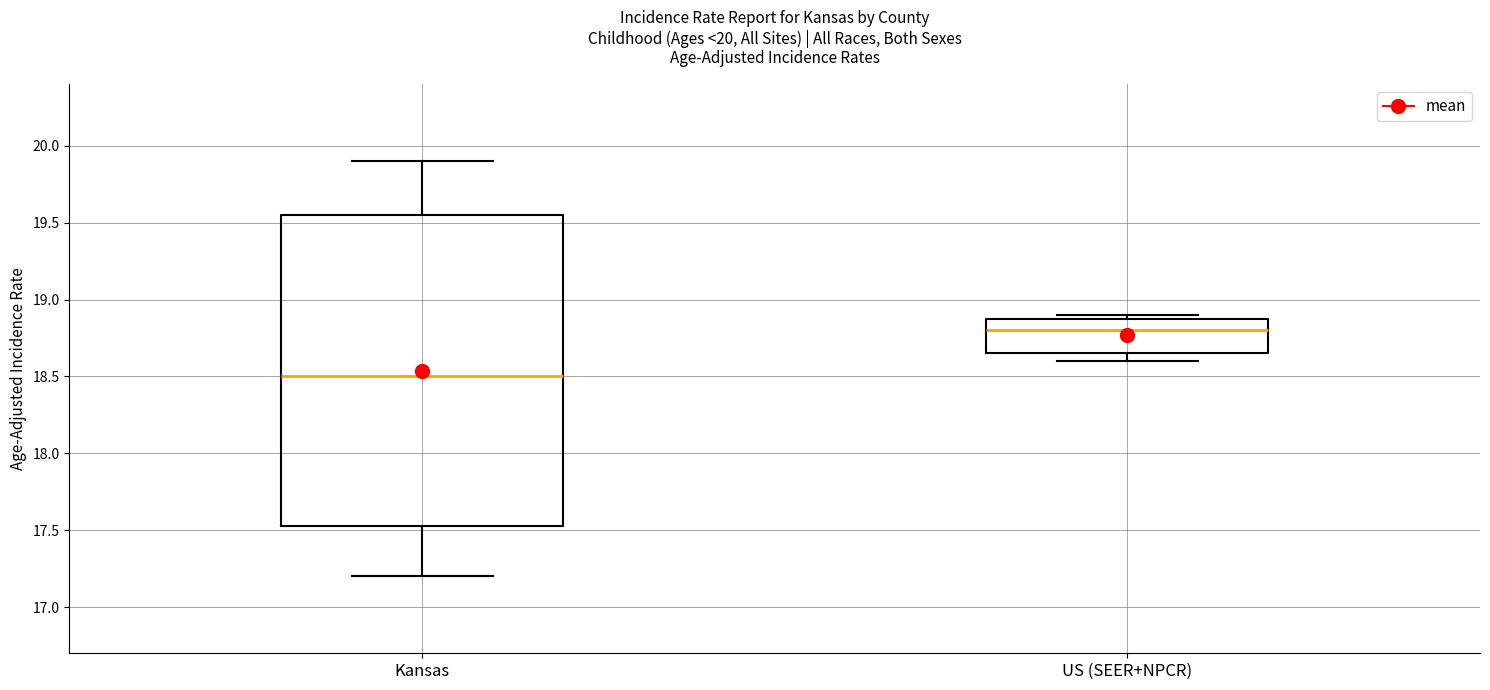

Reading left to right, transcribe this box plot: for each box, give where its median line is, the range the box spans, and where its two whiskers end, as read against the y-axis. The values are not printed on the chart, so give them approximately, as read against the axis.

Kansas: median 18.50, box 17.55 to 19.55, whiskers 17.20 to 19.90
US (SEER+NPCR): median 18.80, box 18.65 to 18.90, whiskers 18.60 to 18.90 (just above the box's upper edge)